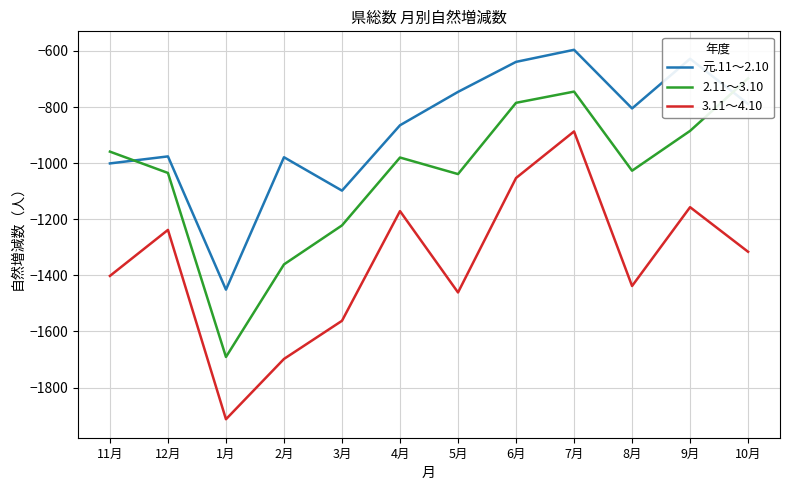

What is the smallest value displayed?

-1913